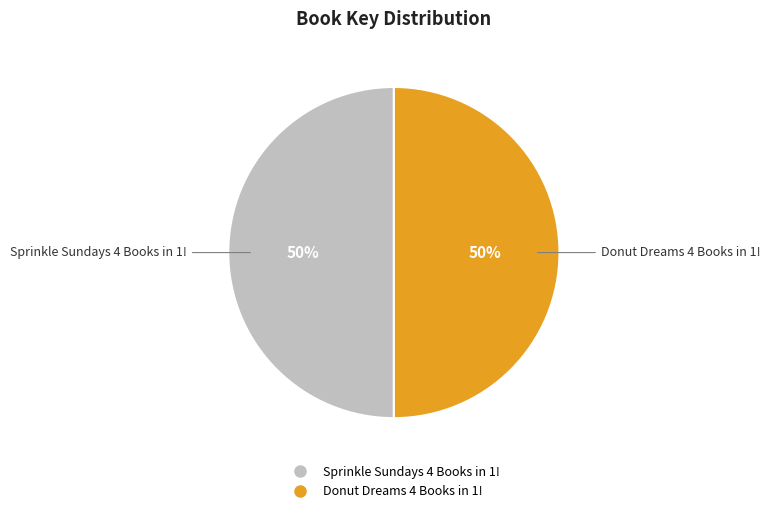

Is it true that Sprinkle Sundays 4 Books in 1! is 50% of the pie?

True